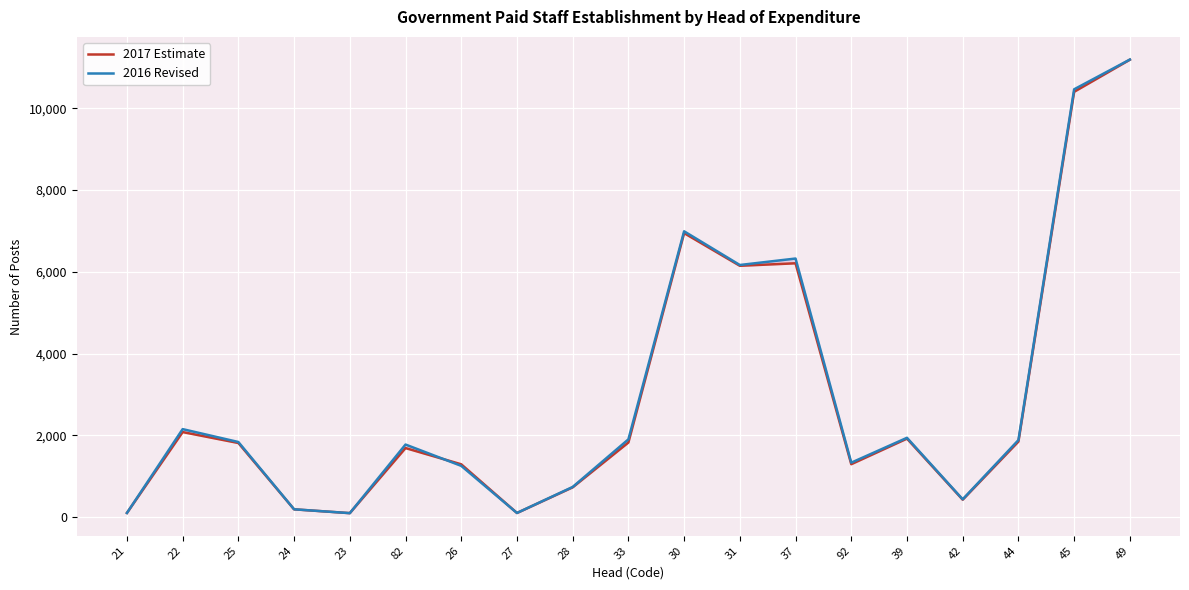

After their last crossing, which series has the higher values: 2017 Estimate or 2016 Revised?

2017 Estimate